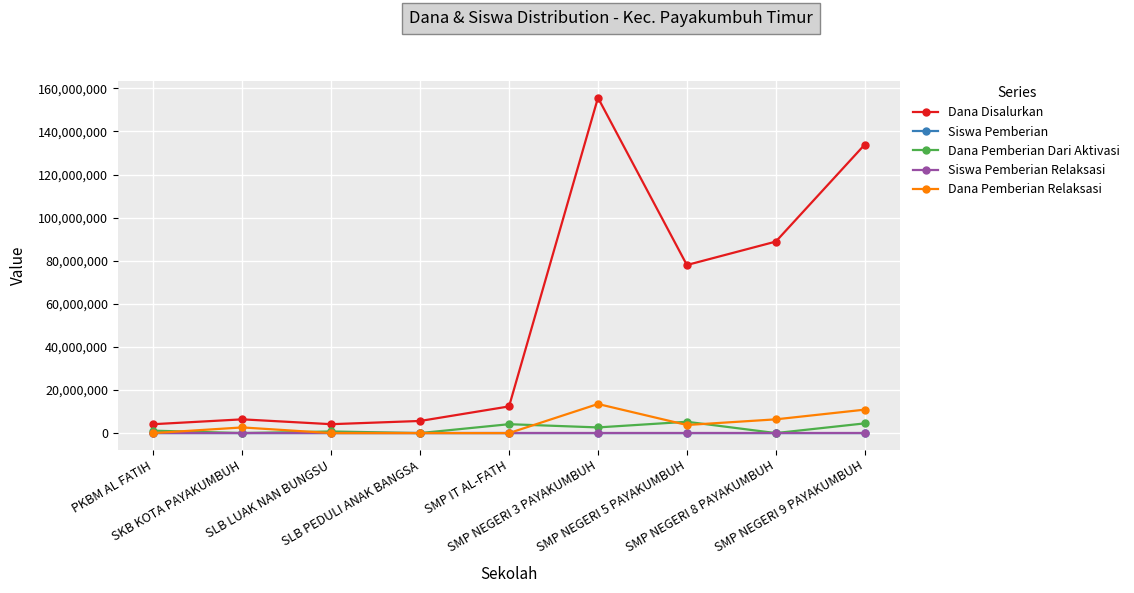

True or false: Dana Pemberian Dari Aktivasi has more than 1 points higher than both neighbors.

True